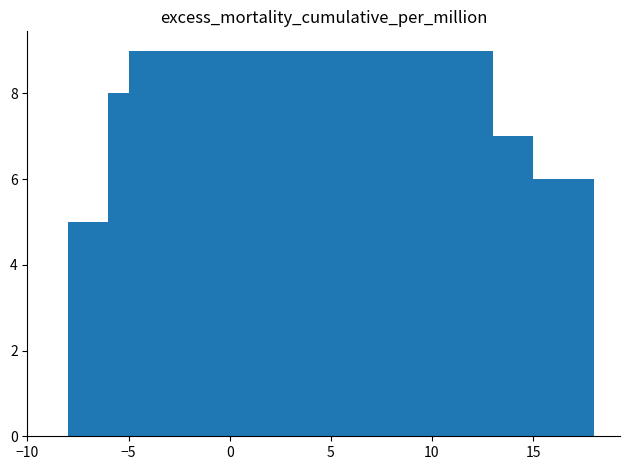

What is the difference between the second highest and minimum values?

7